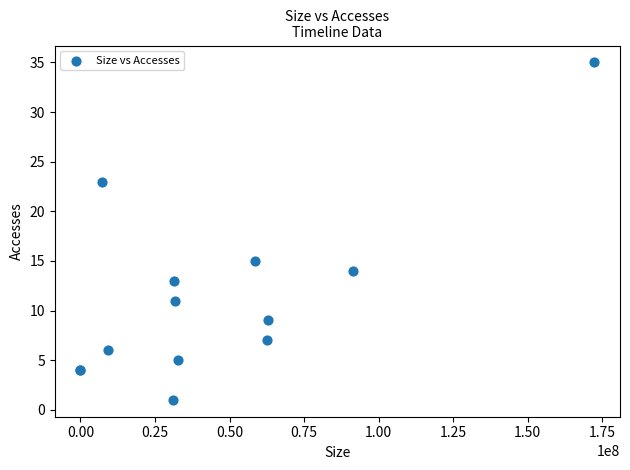

What Y value in the scatter plot is closest to 18?

15